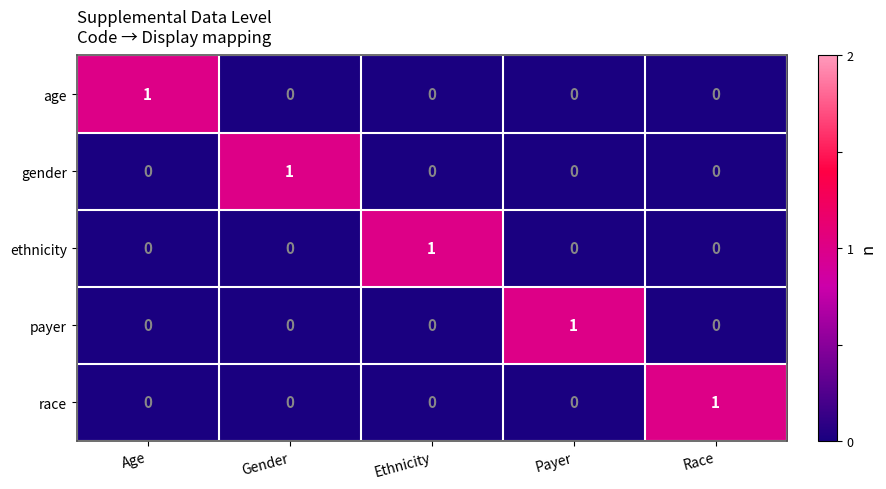

At how many categories does at least one series exceed 0?

5